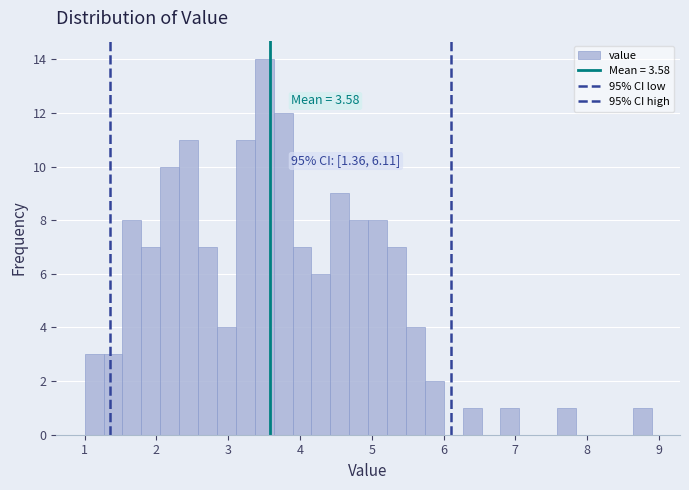

Read against the x-axis, roughly where is the centre of the tallest bar?

3.5